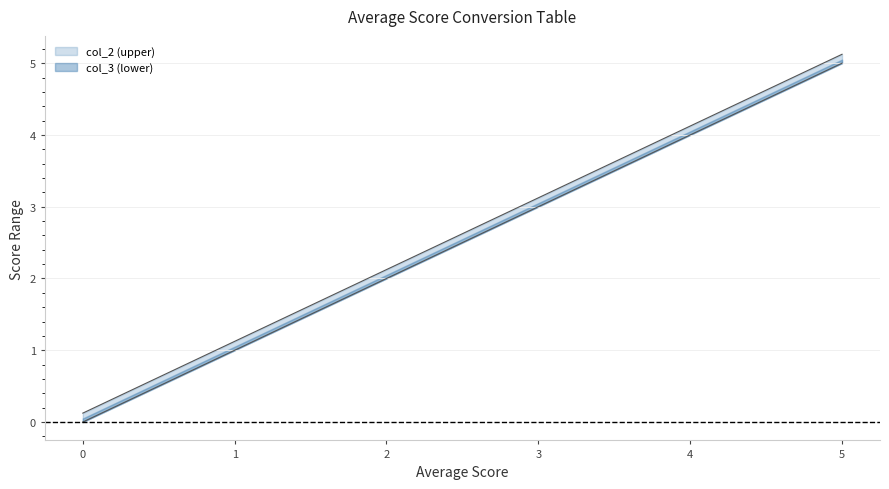

List the labels in order of col_3 (lower) value, smallest first.

0.0, 0.25, 0.5, 0.75, 1.0, 1.25, 1.5, 1.75, 2.0, 2.25, 2.5, 2.75, 3.0, 3.25, 3.5, 3.75, 4.0, 4.25, 4.5, 4.75, 5.0